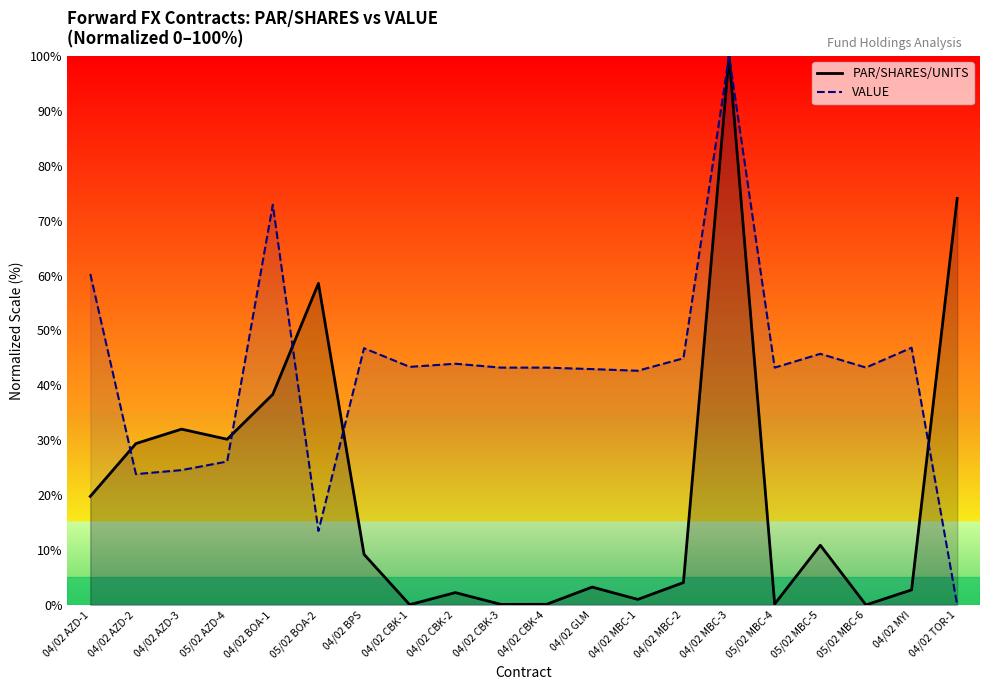

Which label corresponds to the largest value in the chart?

04/02 MBC-3